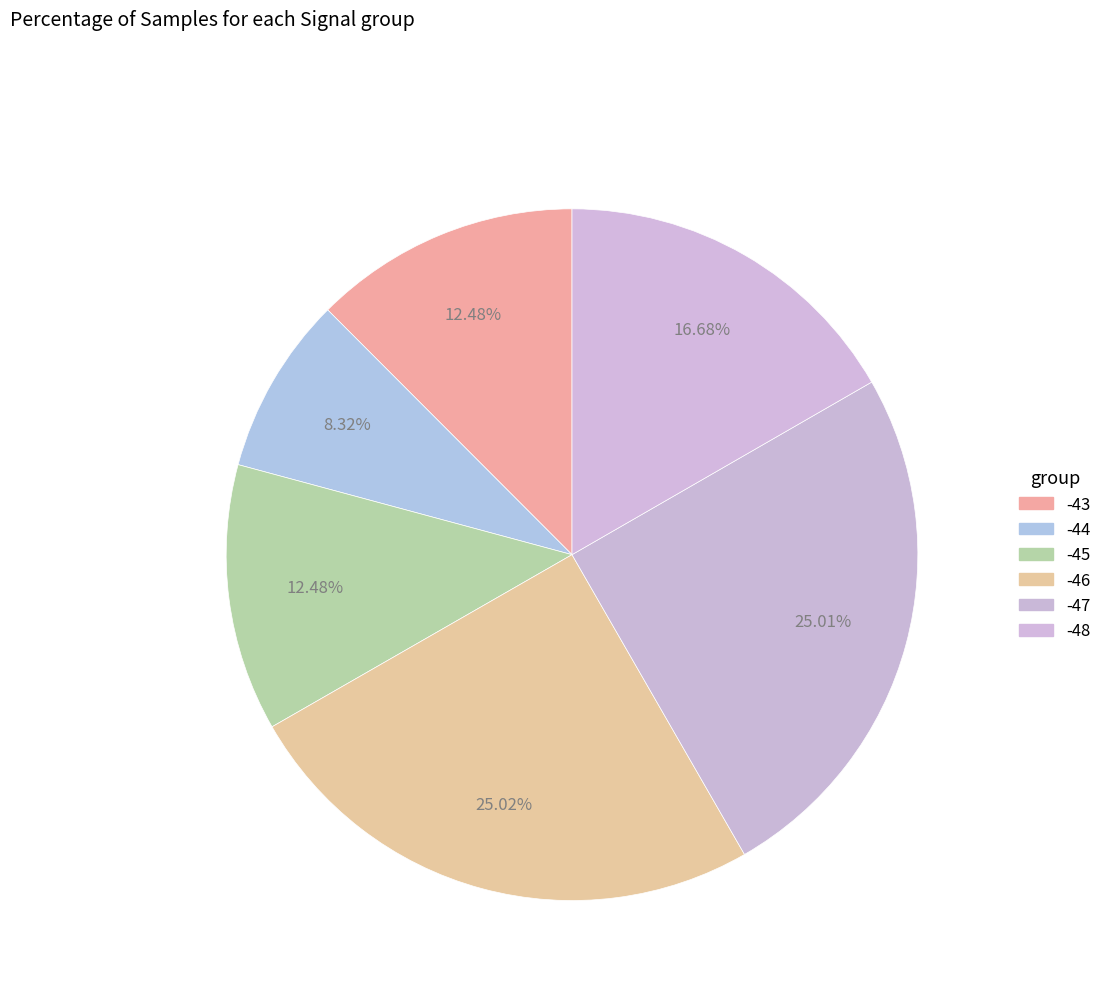

Count the number of slices in the pie.

6